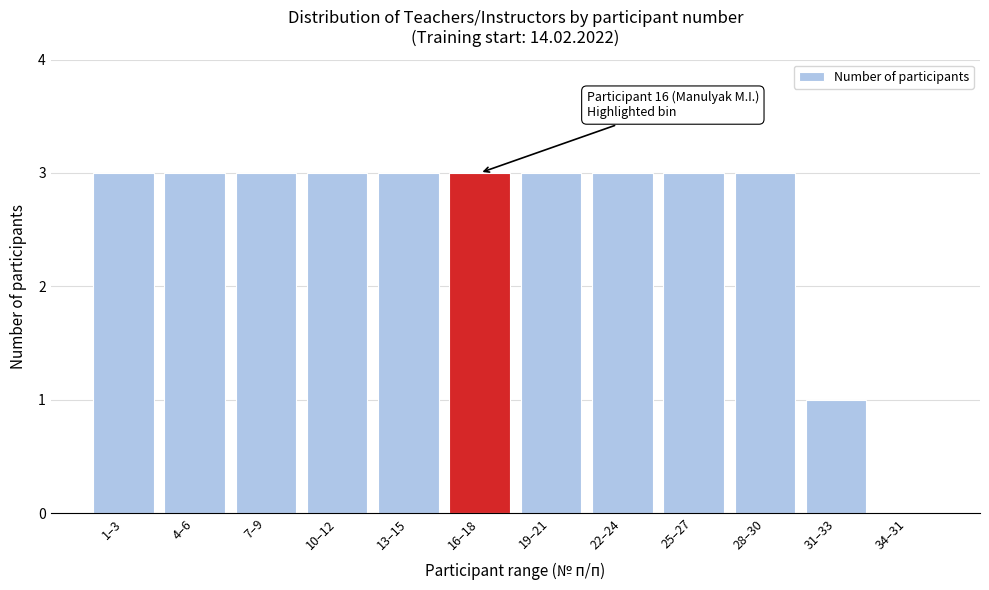

Reading left to right, extract all data points from this chart.

1–3=3	4–6=3	7–9=3	10–12=3	13–15=3	16–18=3	19–21=3	22–24=3	25–27=3	28–30=3	31–33=1	34–31=0